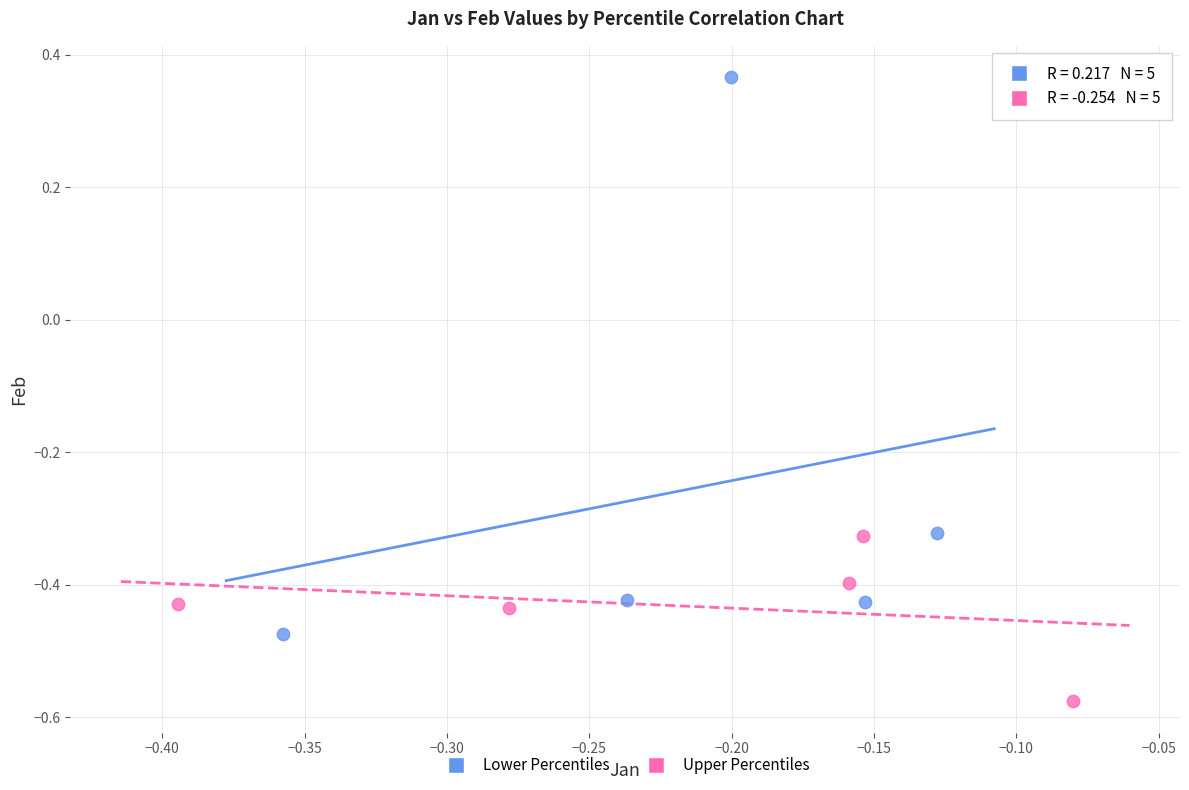

Which series reaches the minimum Y coordinate?

Upper Percentiles